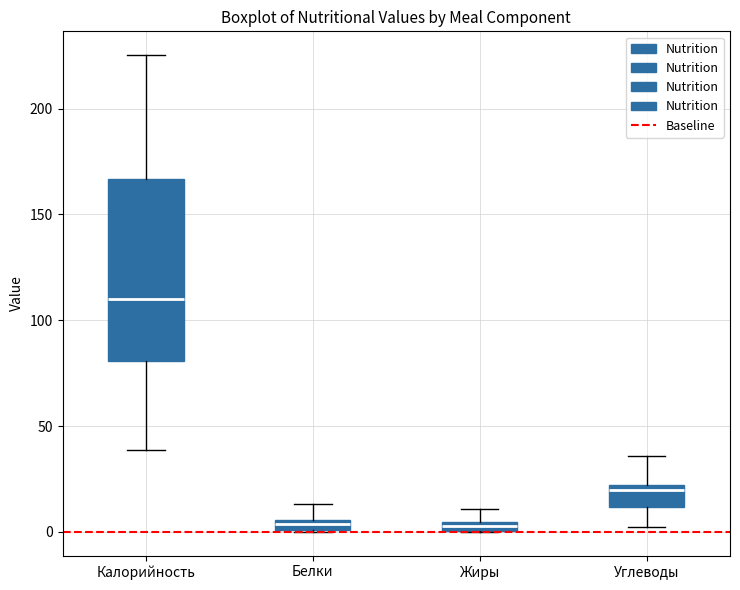

Which box has the highest median line?

Калорийность